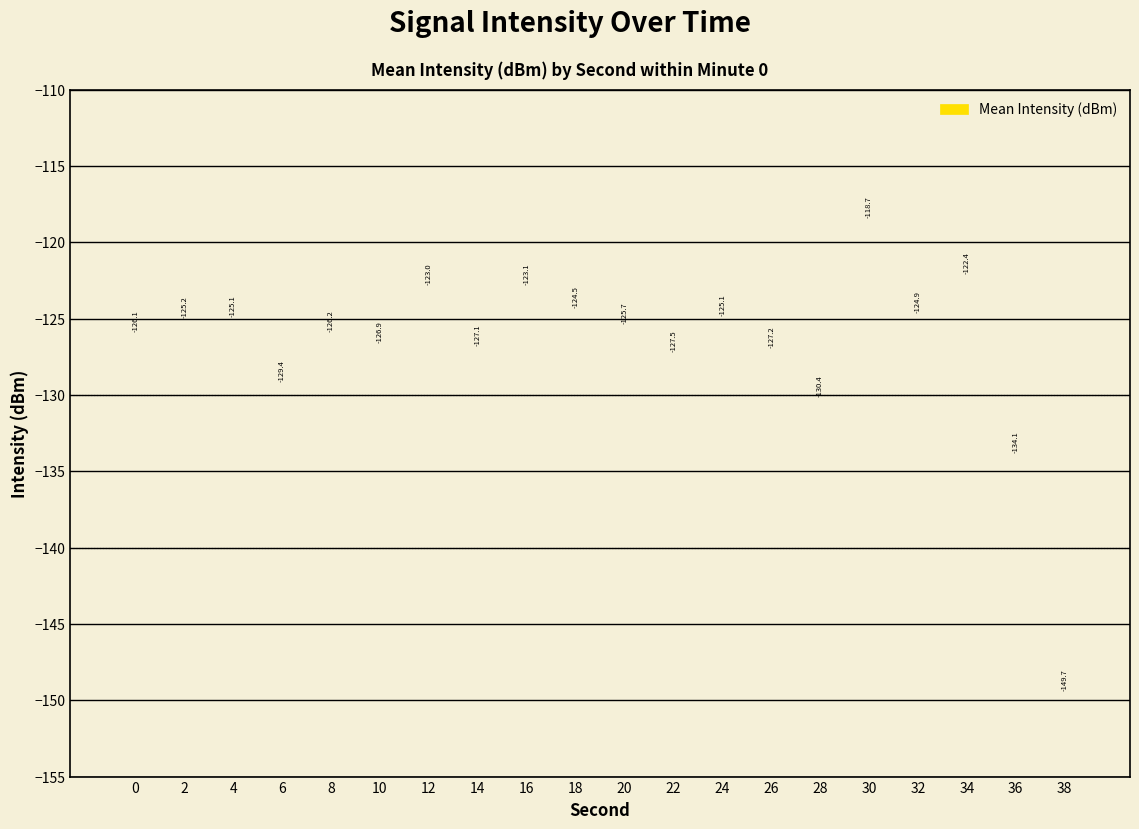

What is the change in value from 20 to 32?

+0.8